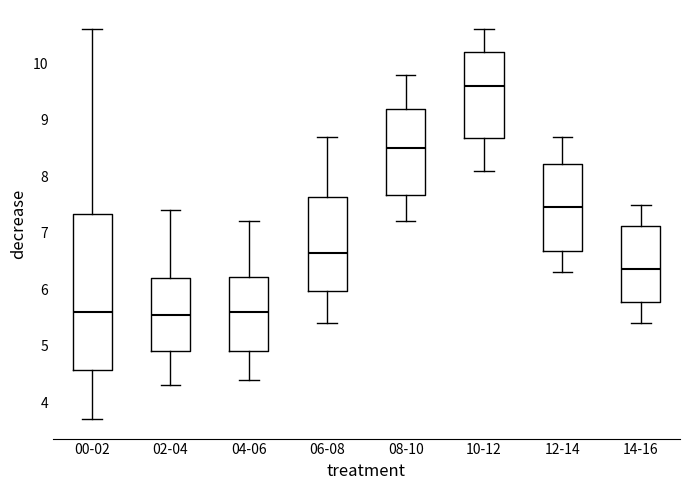

Reading left to right, transcribe this box plot: for each box, give where its median line is, the range the box spans, and where its two whiskers end, as read against the y-axis. The values are not printed on the chart, so give them approximately, as read against the axis.

00-02: median 5.6, box 4.6 to 7.3, whiskers 3.7 to 10.6
02-04: median 5.6, box 4.9 to 6.2, whiskers 4.3 to 7.4
04-06: median 5.6, box 4.9 to 6.2, whiskers 4.4 to 7.2
06-08: median 6.7, box 6.0 to 7.6, whiskers 5.4 to 8.7
08-10: median 8.5, box 7.7 to 9.2, whiskers 7.2 to 9.8
10-12: median 9.6, box 8.7 to 10.2, whiskers 8.1 to 10.6
12-14: median 7.5, box 6.7 to 8.2, whiskers 6.3 to 8.7
14-16: median 6.4, box 5.8 to 7.1, whiskers 5.4 to 7.5